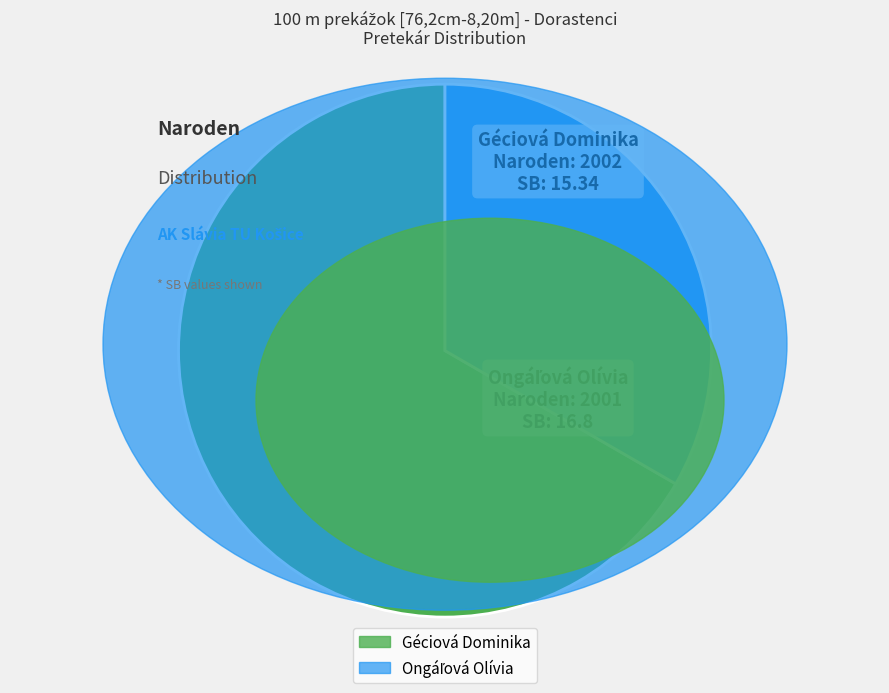

Which category accounts for the majority?

Géciová Dominika